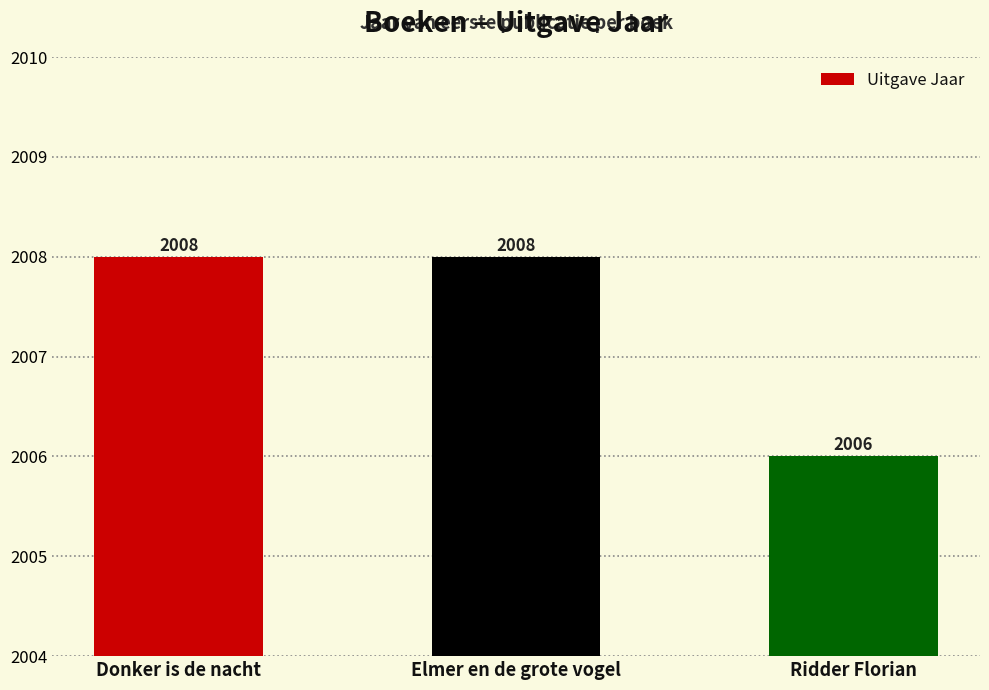

Are the bars horizontal?

No